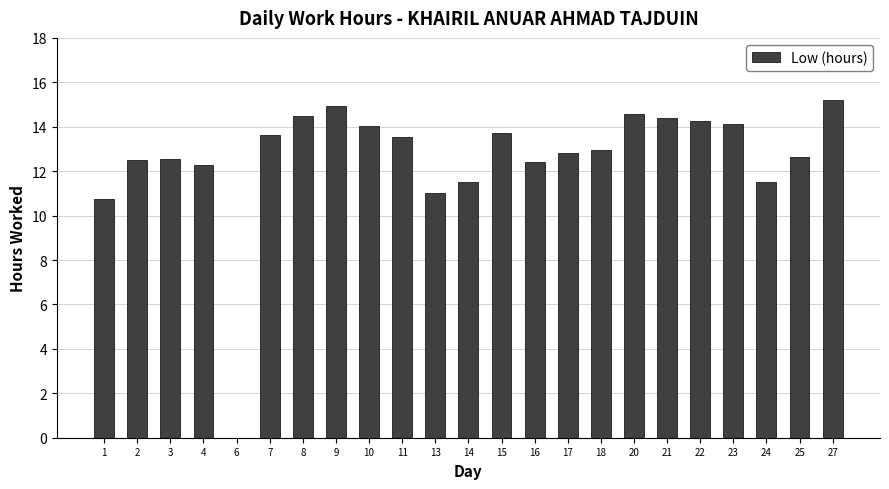

Which category has the highest value across all series?

27